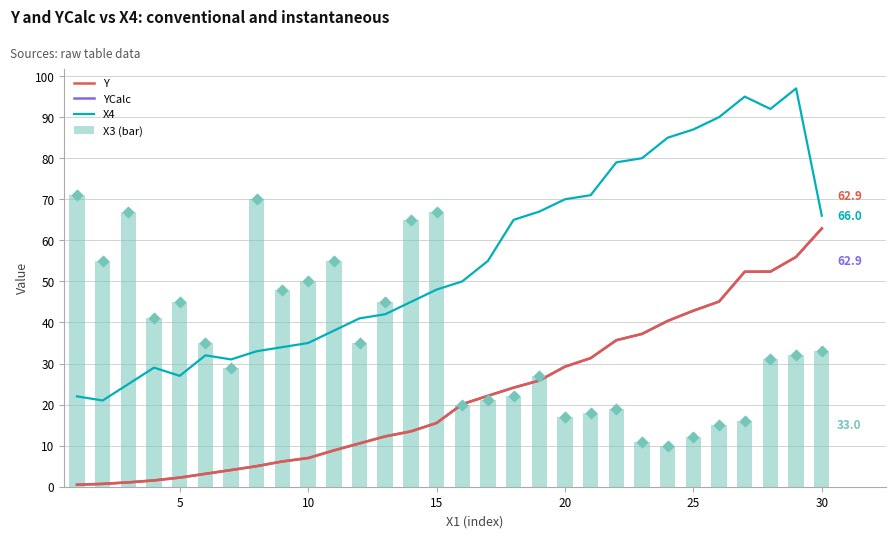

Which series contains the lowest Y value?

YCalc